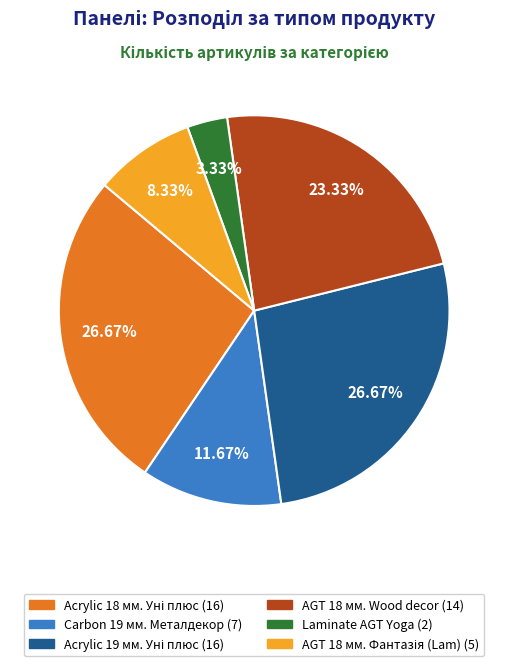

Does any single category account for the majority?

No